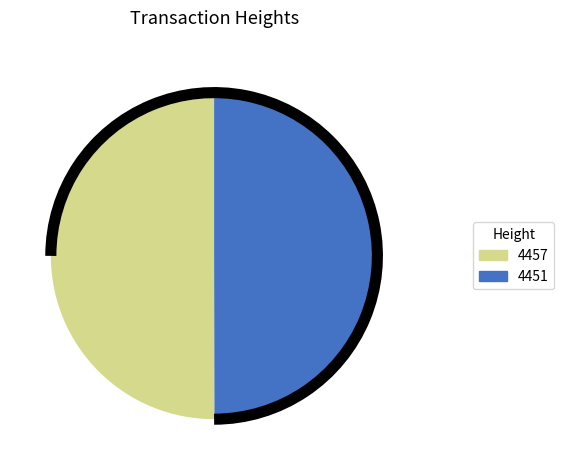

Combined, do 4457 and 4451 account for over 50%?

Yes